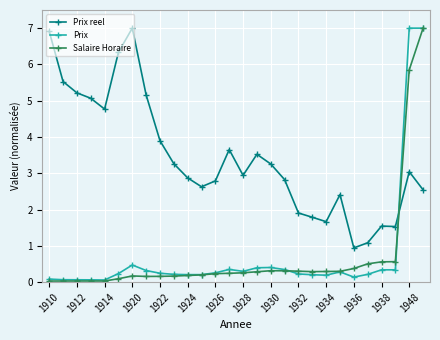

What is the greatest value displayed?

7.0